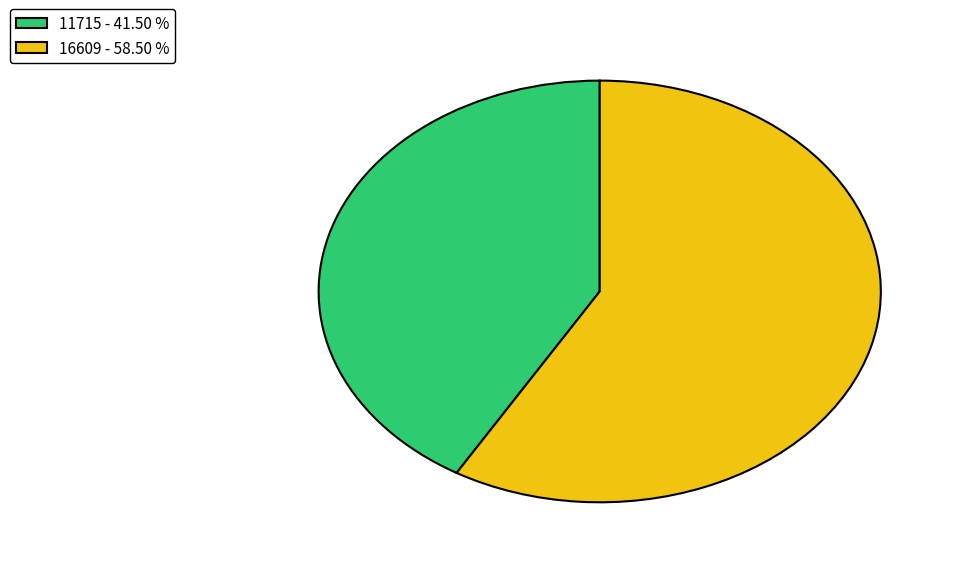

Count the number of slices in the pie.

2